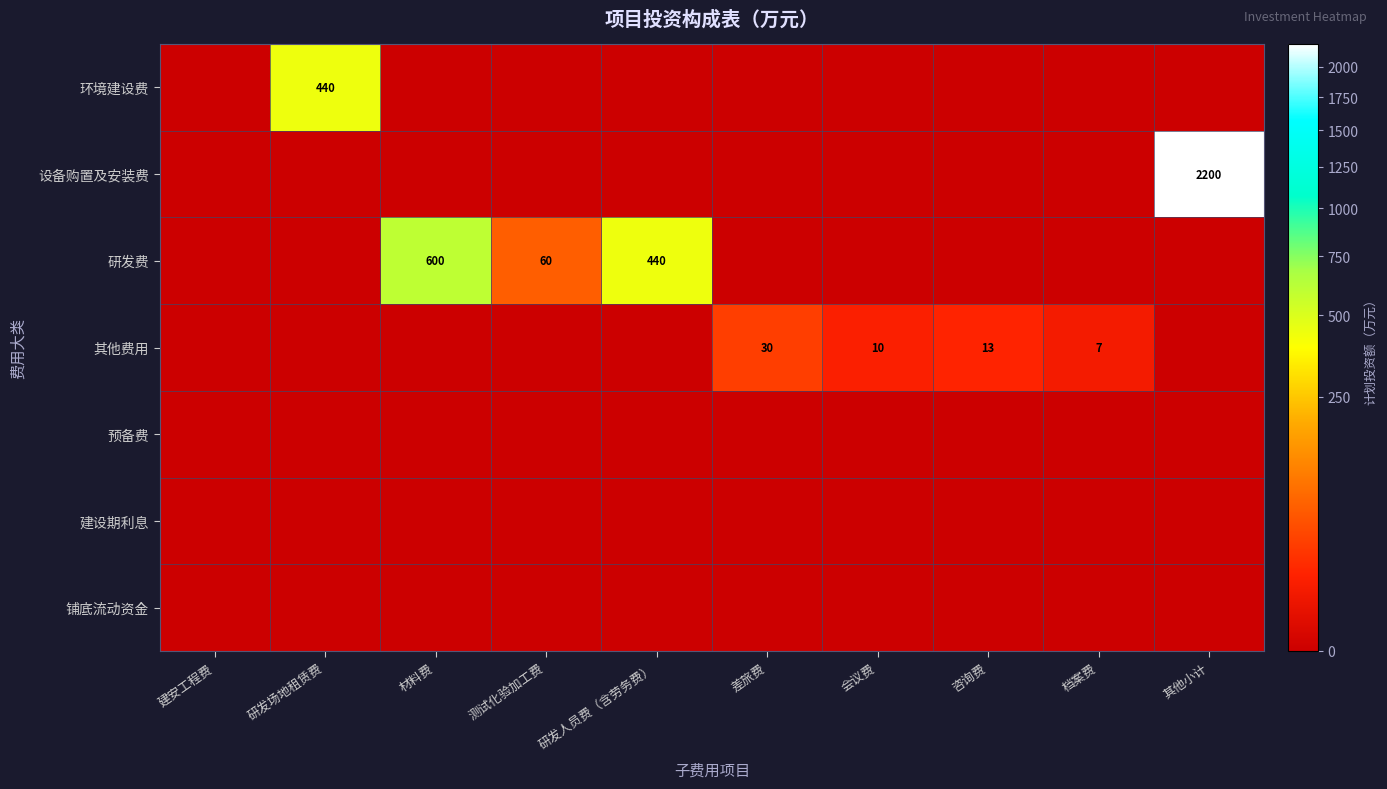

The 研发费 series shows 60 at 测试化验加工费. True or false?

True